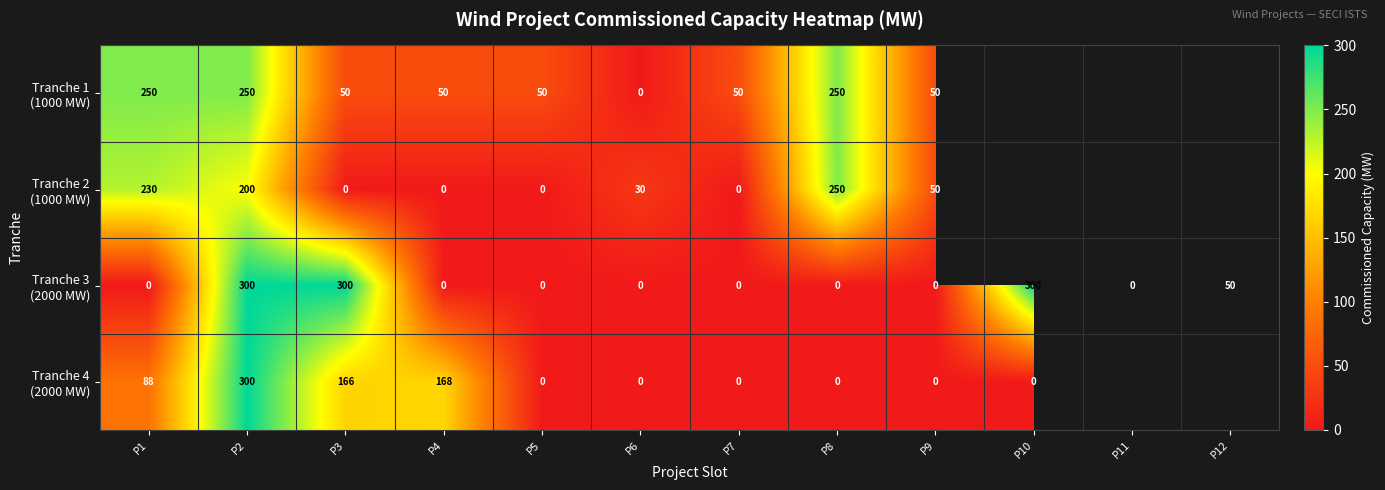

What is the difference between the highest and lowest values at P4?

168